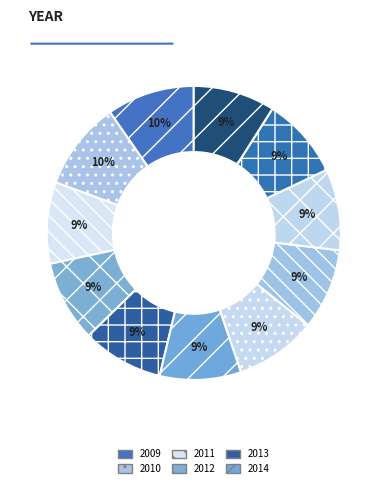

Count the number of slices in the pie.

11